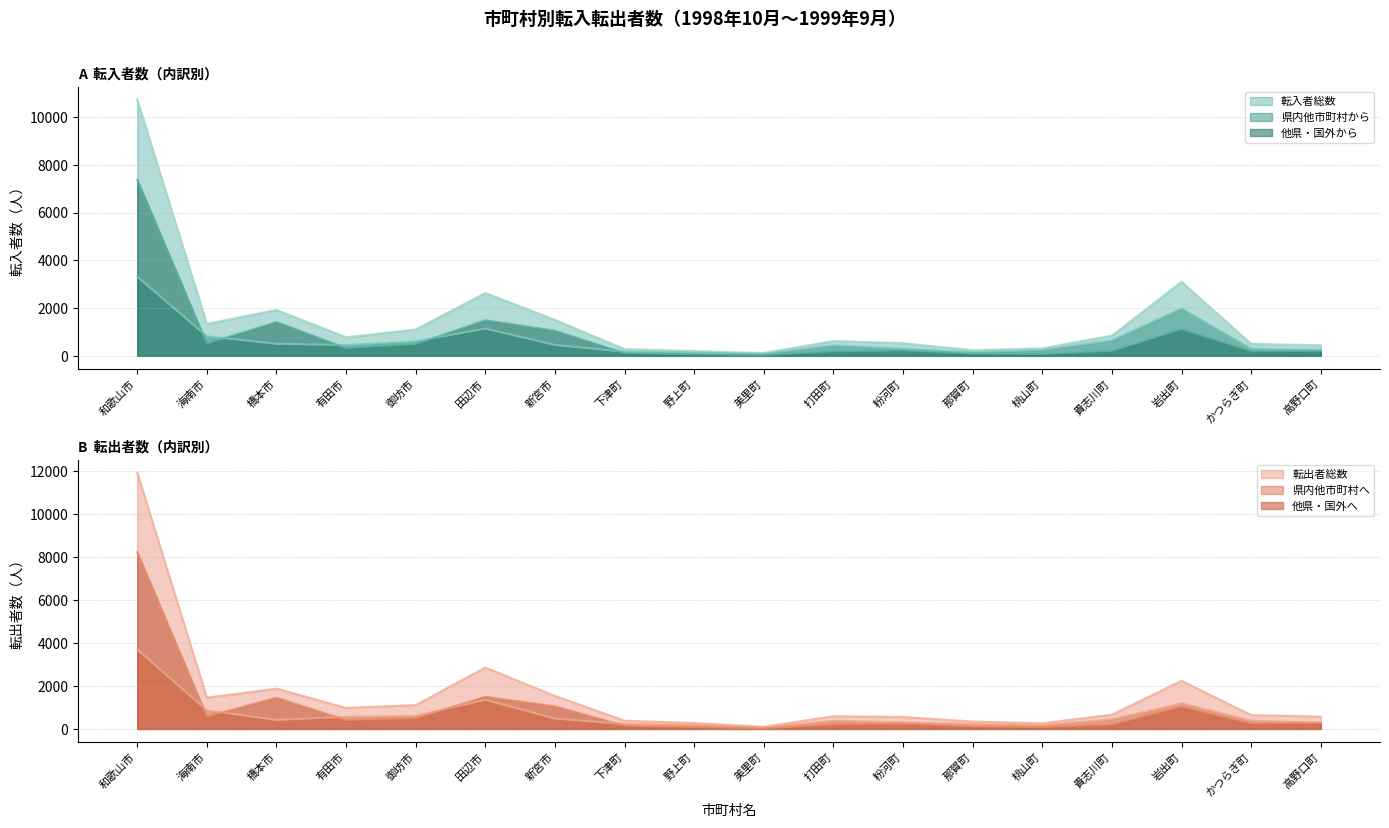

What is the greatest value displayed?

11940